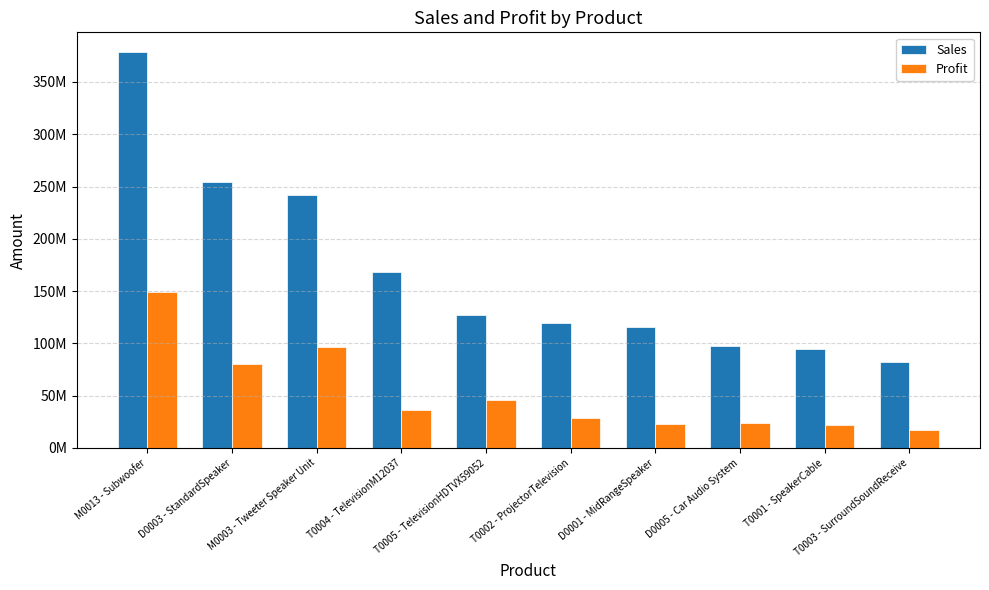

What are all the series names shown in the legend?

Sales, Profit